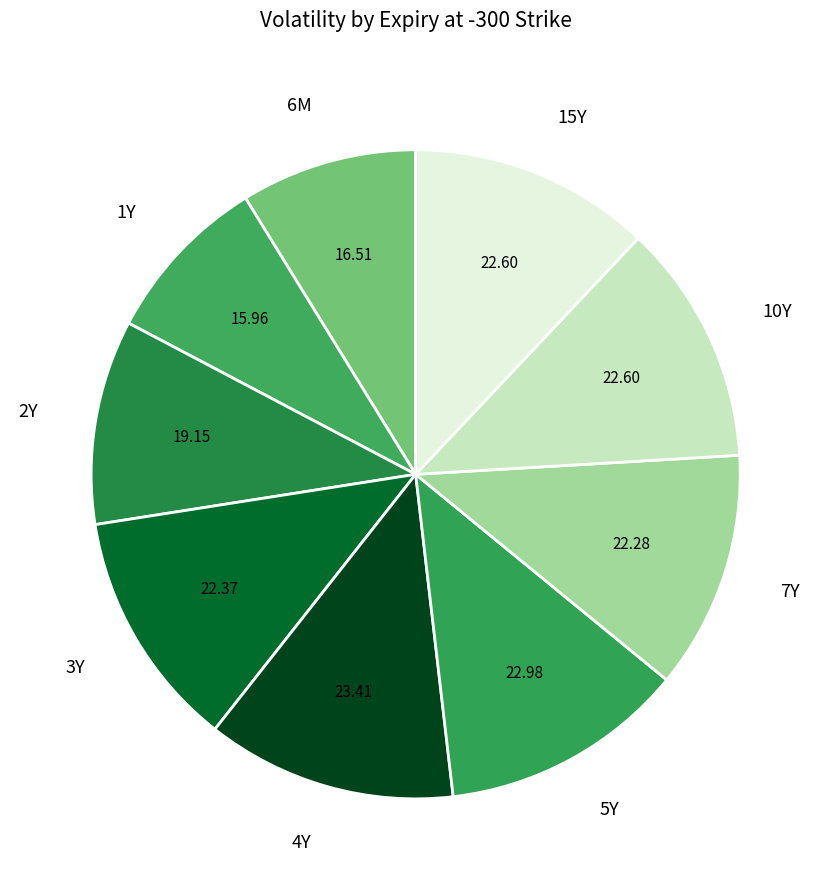

How many slices are in this pie chart?

9